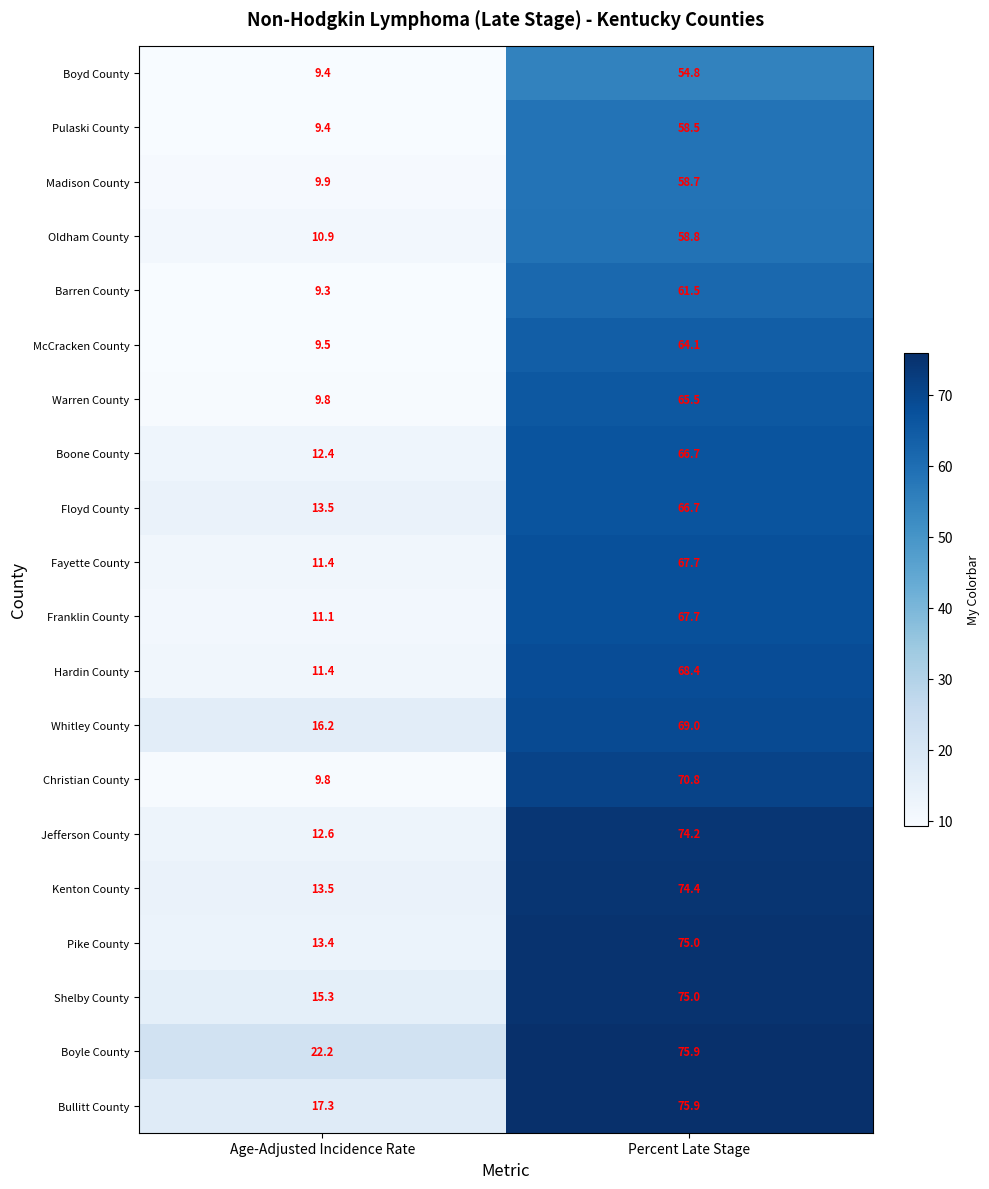

What is the sum of all Christian County values?

80.6